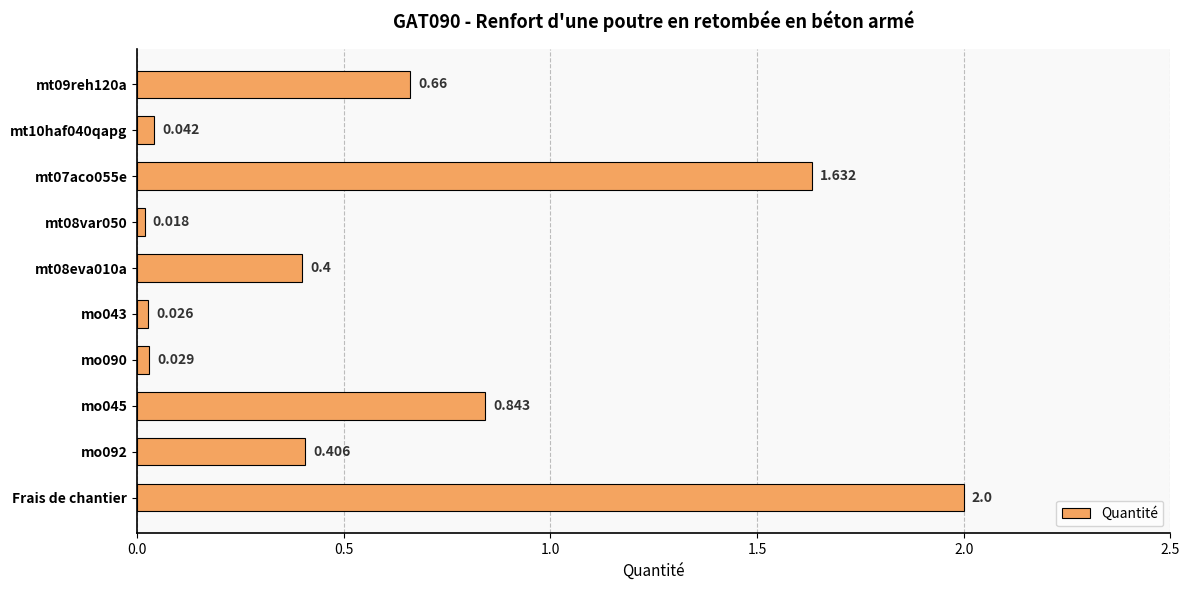

At which label is the value closest to 1?

mo045